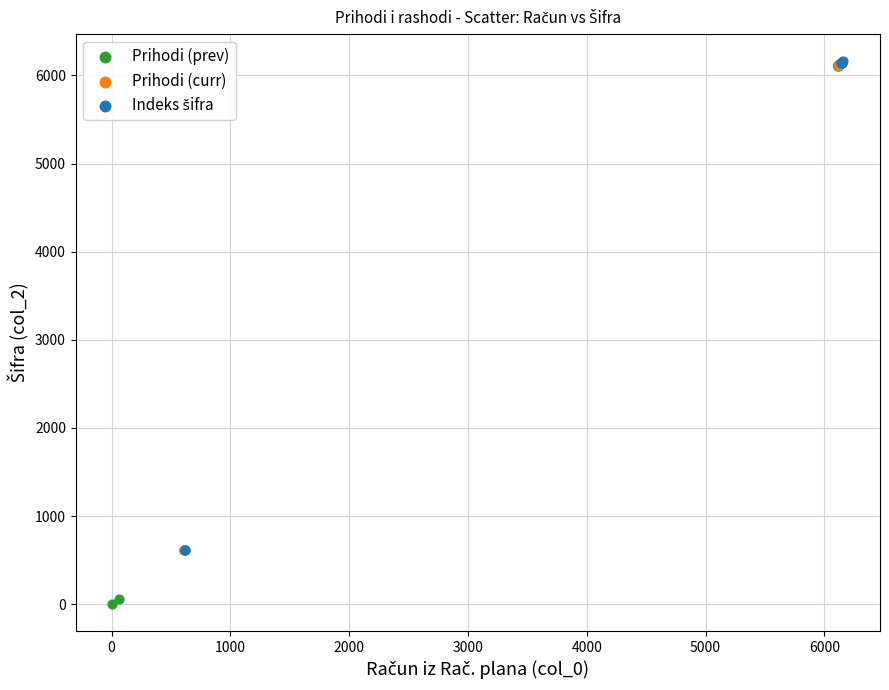

Which series reaches the minimum Y coordinate?

Prihodi (prev)